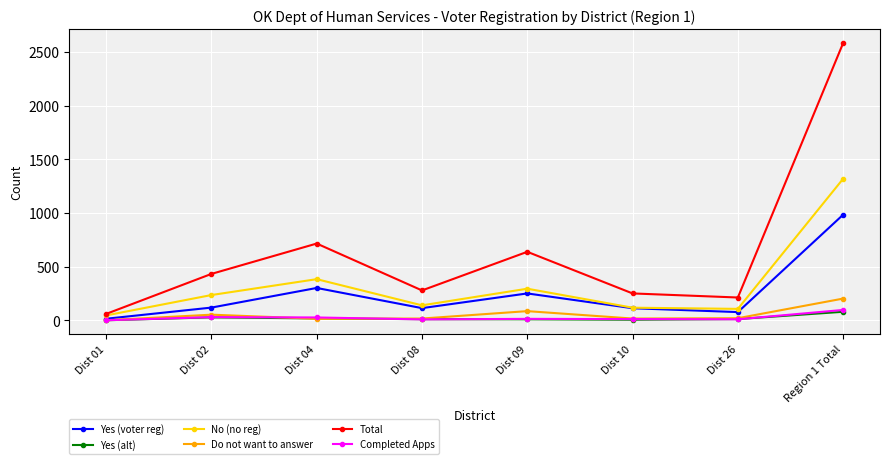

Between Dist 01 and Dist 02, which series saw the biggest shift?

Total